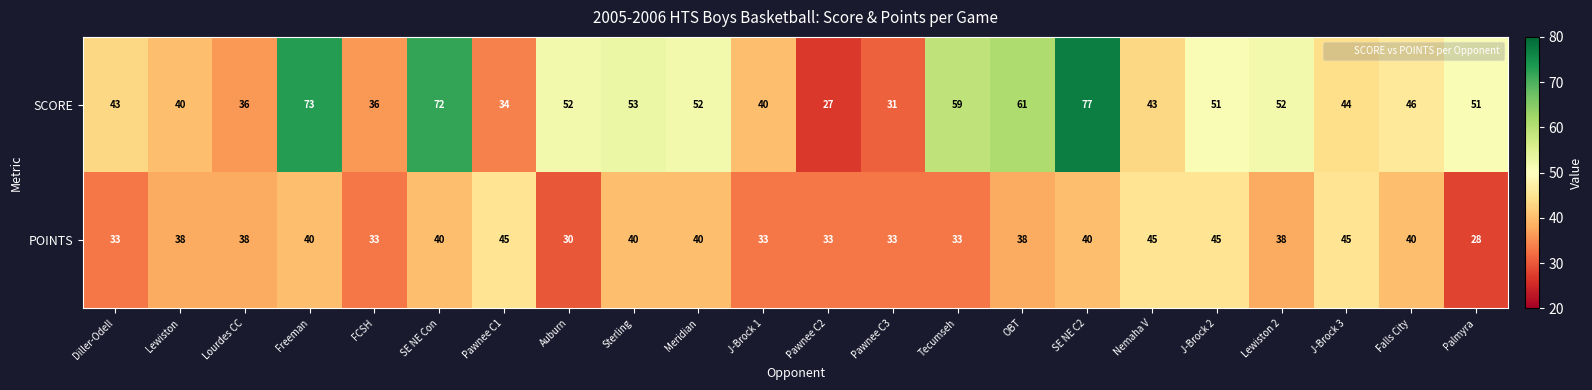

How many series are shown in this chart?

2